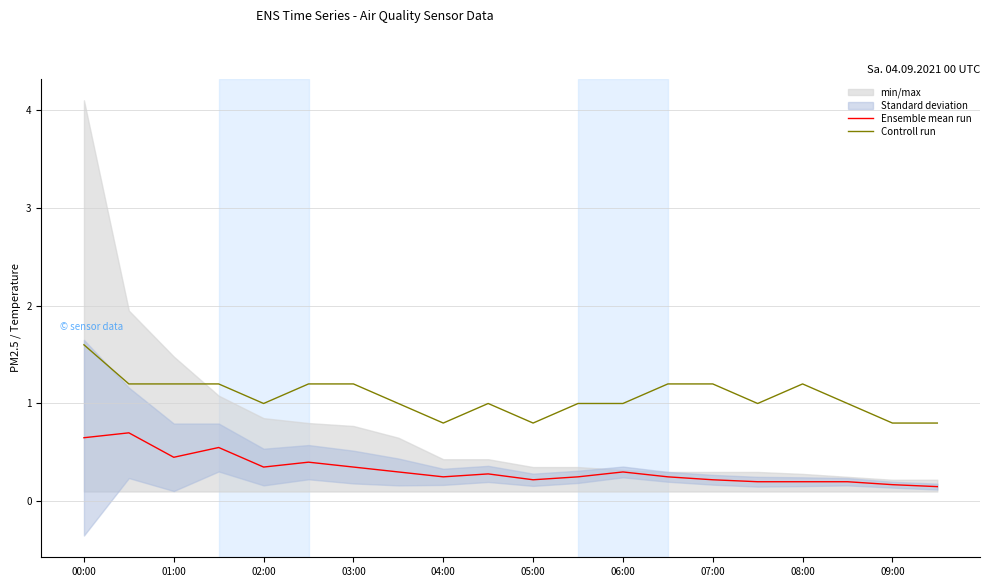

True or false: Controll run has more than 1 interior local peaks.

True